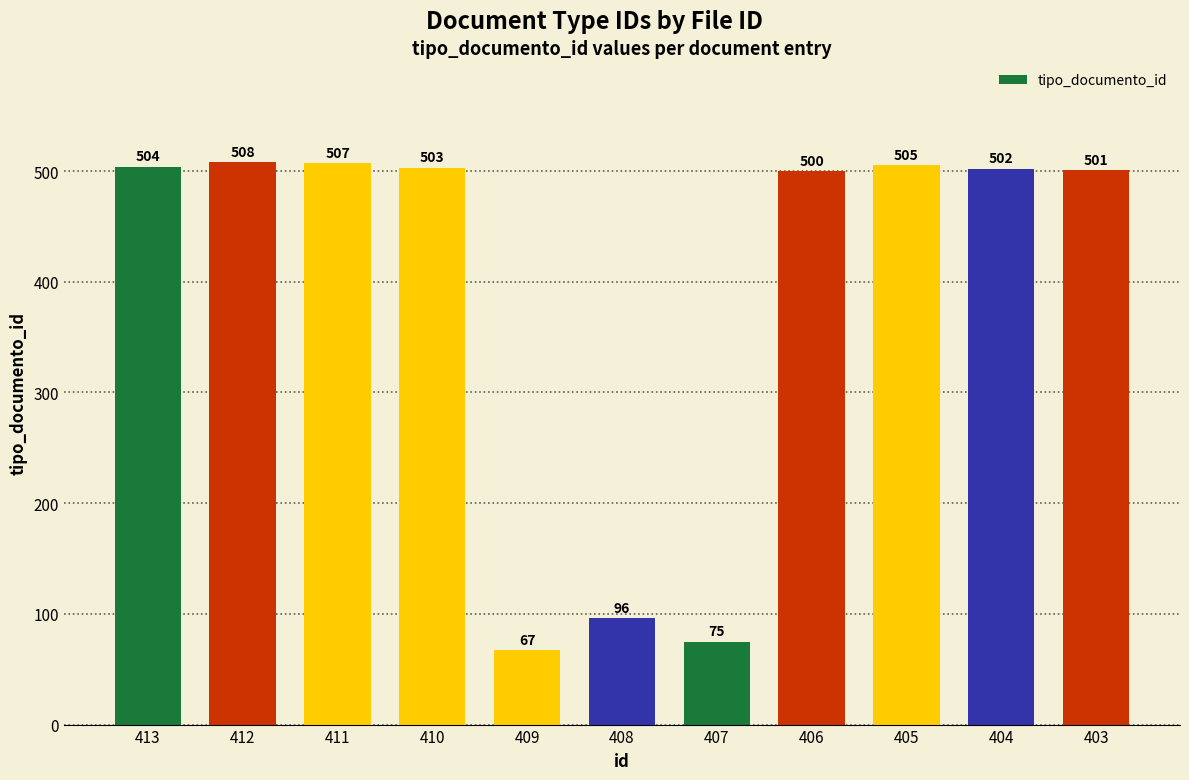

What is the sum of all values?

4268